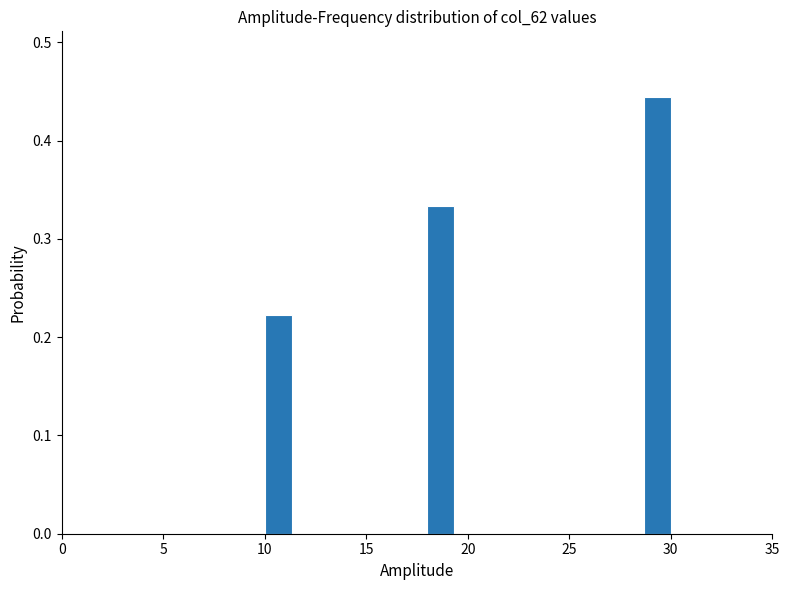

Around what value on the x-axis is the tallest bar? Give the approximate position of its centre, as read against the axis.

29.5